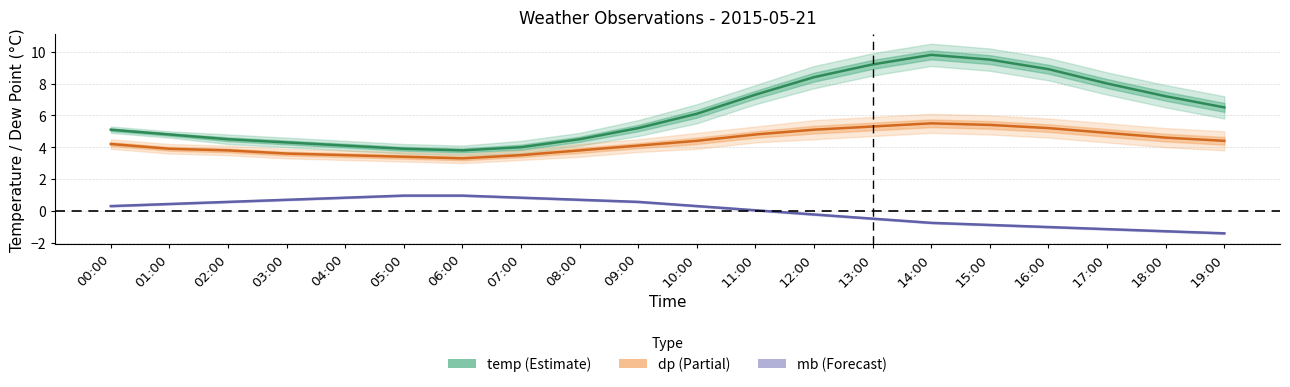

Reading left to right, transcribe all the data shown in this chart.

temp: 00:00=5.1	01:00=4.8	02:00=4.5	03:00=4.3	04:00=4.1	05:00=3.9	06:00=3.8	07:00=4.0	08:00=4.5	09:00=5.2	10:00=6.1	11:00=7.3	12:00=8.4	13:00=9.2	14:00=9.8	15:00=9.5	16:00=8.9	17:00=8.0	18:00=7.2	19:00=6.5
dp: 00:00=4.2	01:00=3.9	02:00=3.8	03:00=3.6	04:00=3.5	05:00=3.4	06:00=3.3	07:00=3.5	08:00=3.8	09:00=4.1	10:00=4.4	11:00=4.8	12:00=5.1	13:00=5.3	14:00=5.5	15:00=5.4	16:00=5.2	17:00=4.9	18:00=4.6	19:00=4.4
mb (normalised): 00:00=0.3	01:00=0.4	02:00=0.6	03:00=0.7	04:00=0.8	05:00=1.0	06:00=1.0	07:00=0.8	08:00=0.7	09:00=0.6	10:00=0.3	11:00=0.0	12:00=-0.2	13:00=-0.5	14:00=-0.8	15:00=-0.9	16:00=-1.0	17:00=-1.1	18:00=-1.3	19:00=-1.4